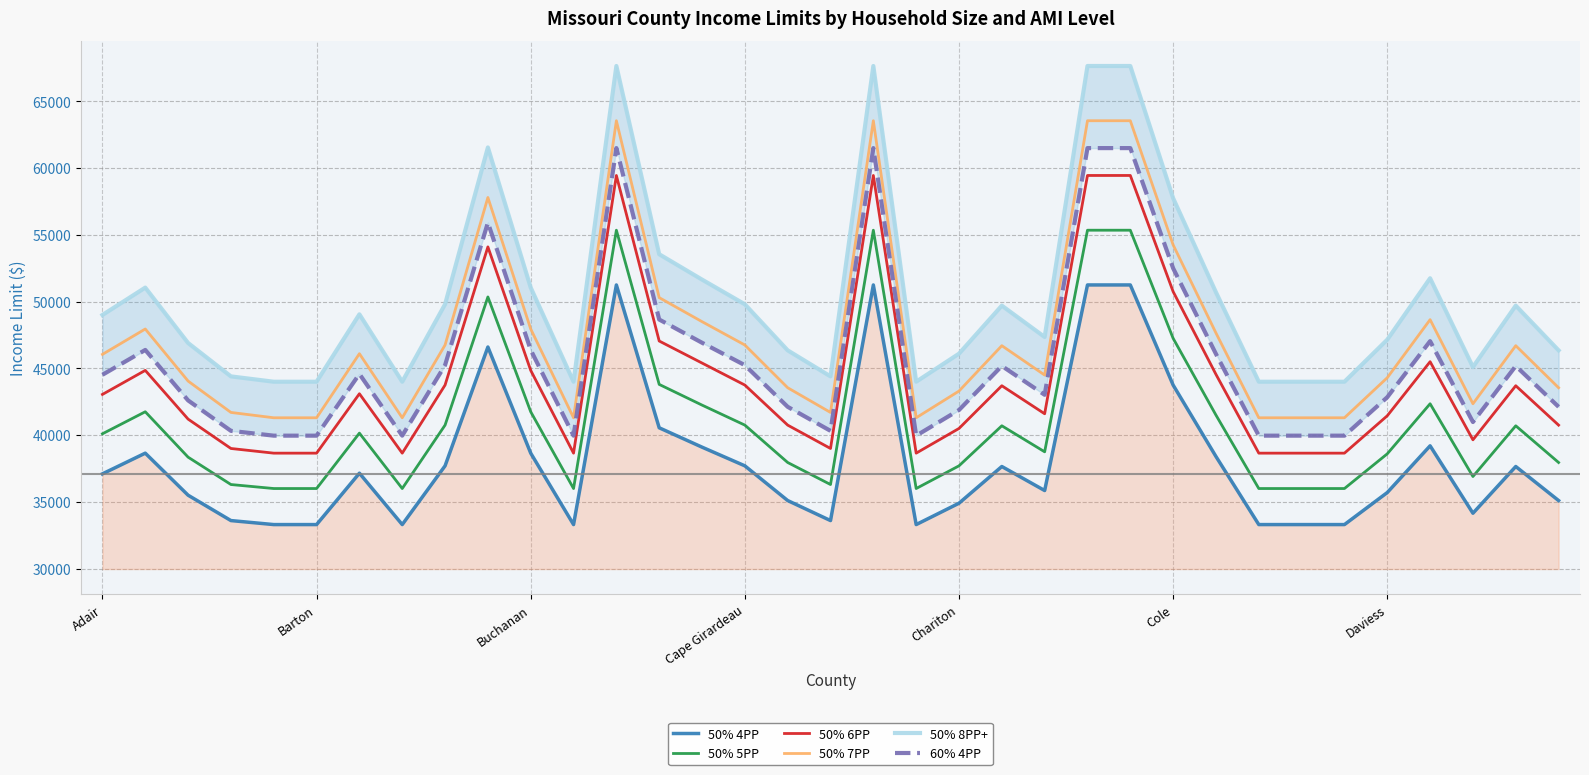

The 50% 7PP series shows 46750 at Cape Girardeau. True or false?

True